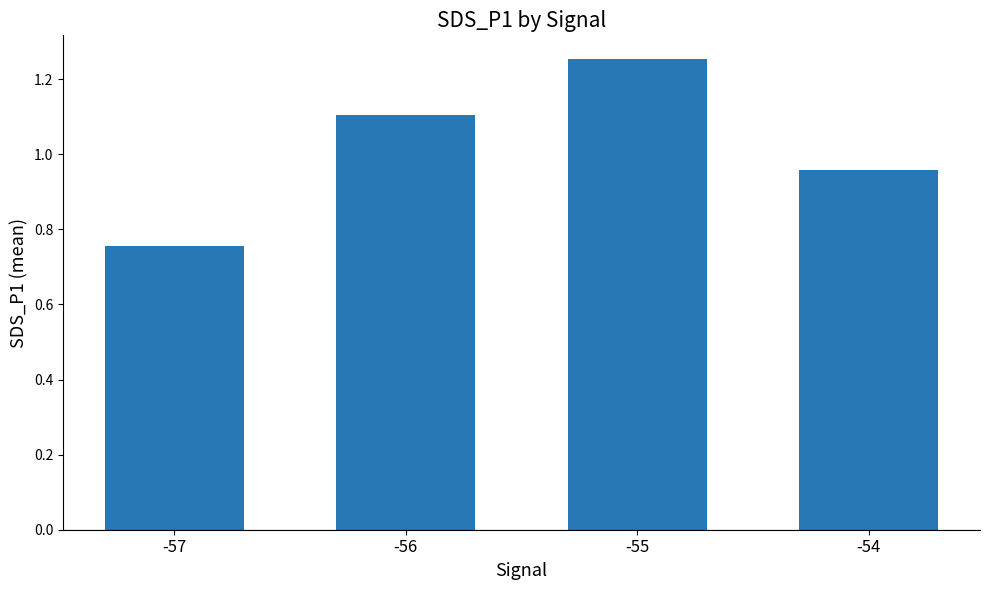

What is the difference between the values at -54 and -55?

0.3